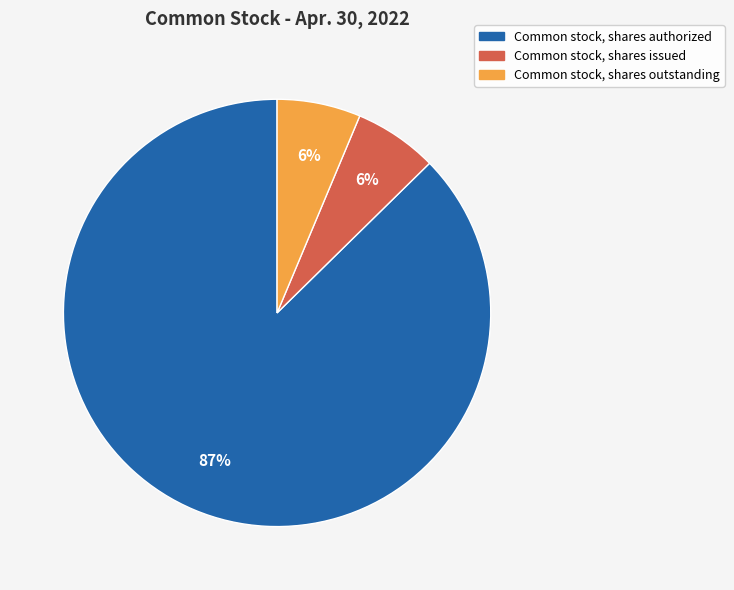

To the nearest percent, what is the average slice percentage?

33%